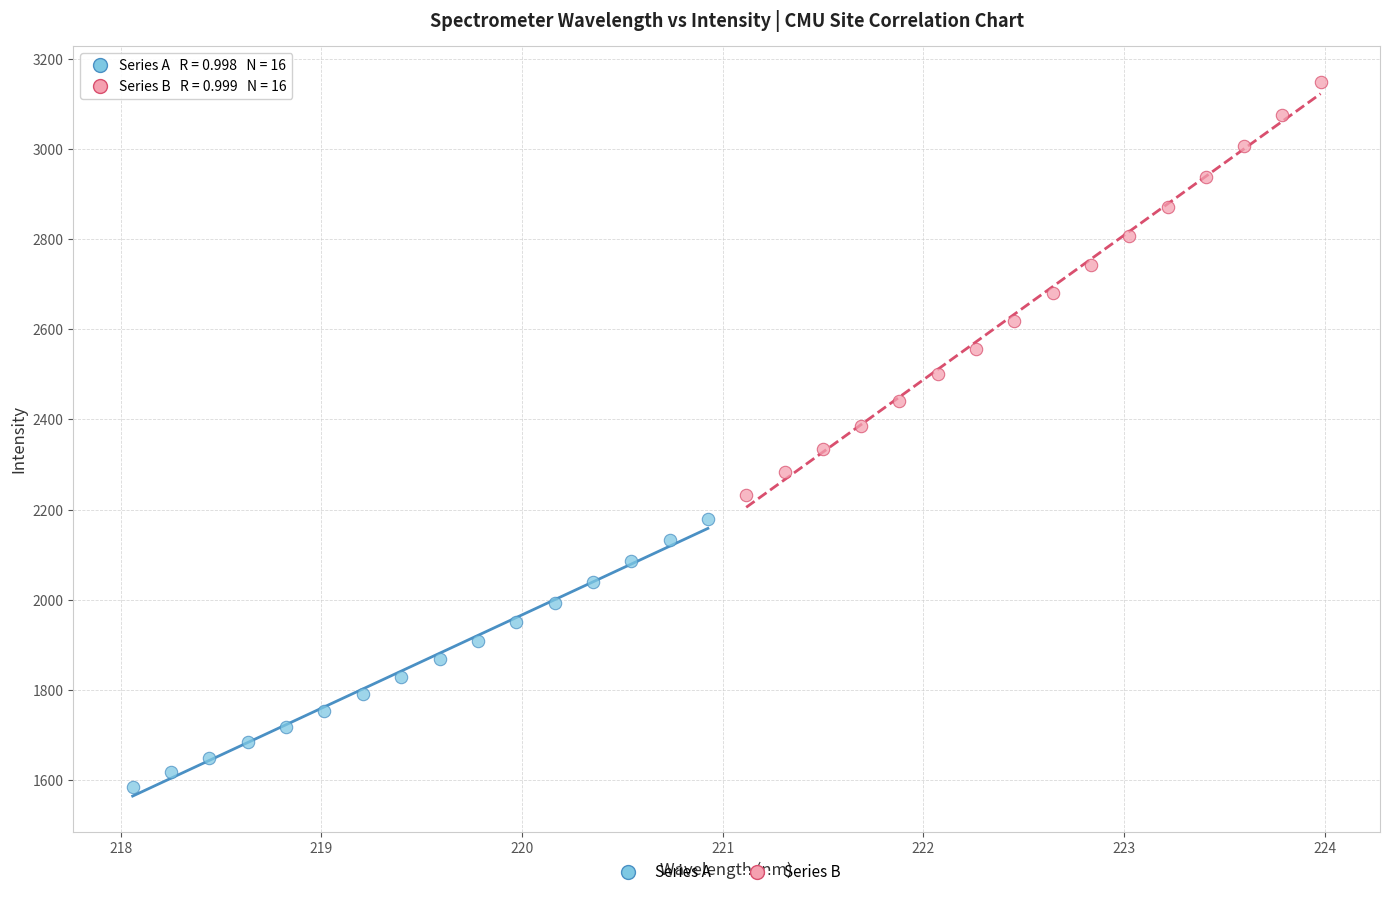

What are all the series names shown in the legend?

Series A, Series B